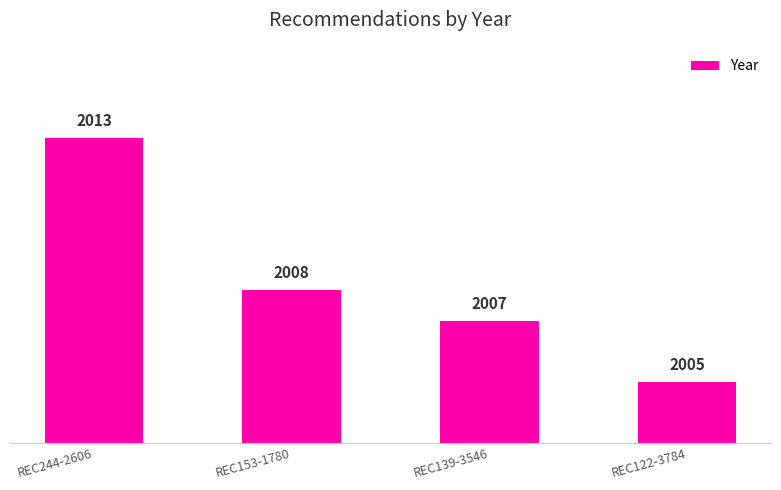

How many categories are shown in the chart?

4